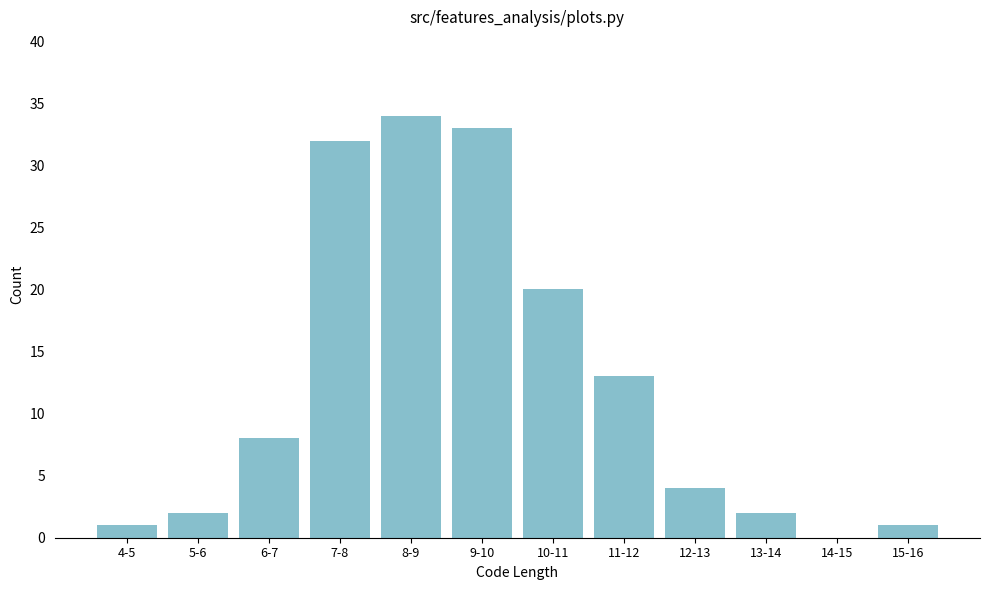

Reading left to right, transcribe all the data shown in this chart.

4-5=1	5-6=2	6-7=8	7-8=32	8-9=34	9-10=33	10-11=20	11-12=13	12-13=4	13-14=2	14-15=0	15-16=1